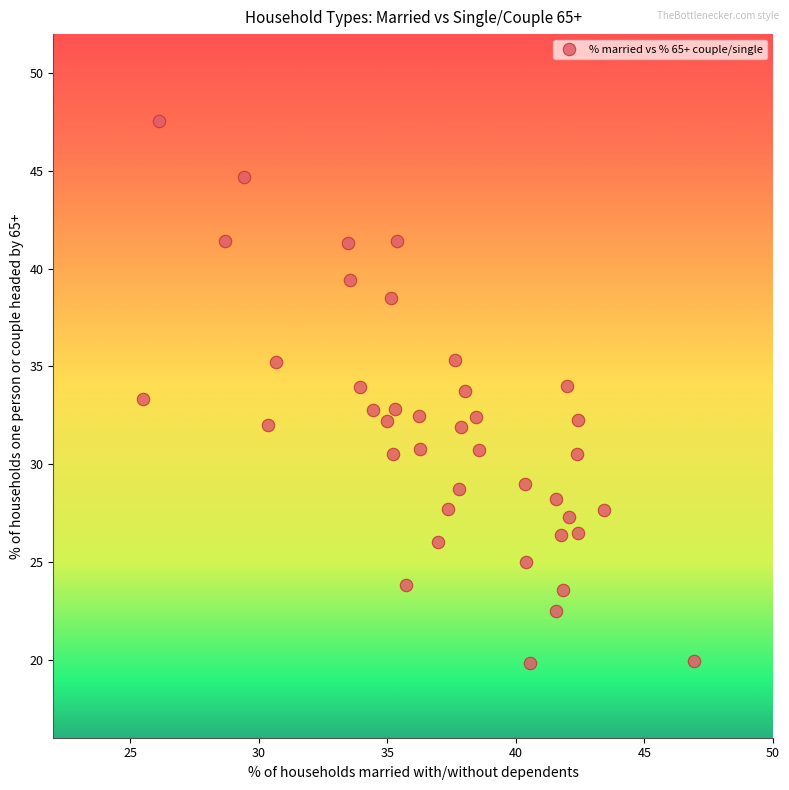

What is the range of X values (max minus min)?

21.4